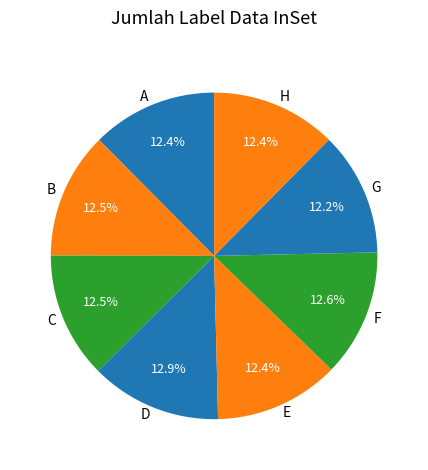

What percentage do H and C together represent?

24.9%